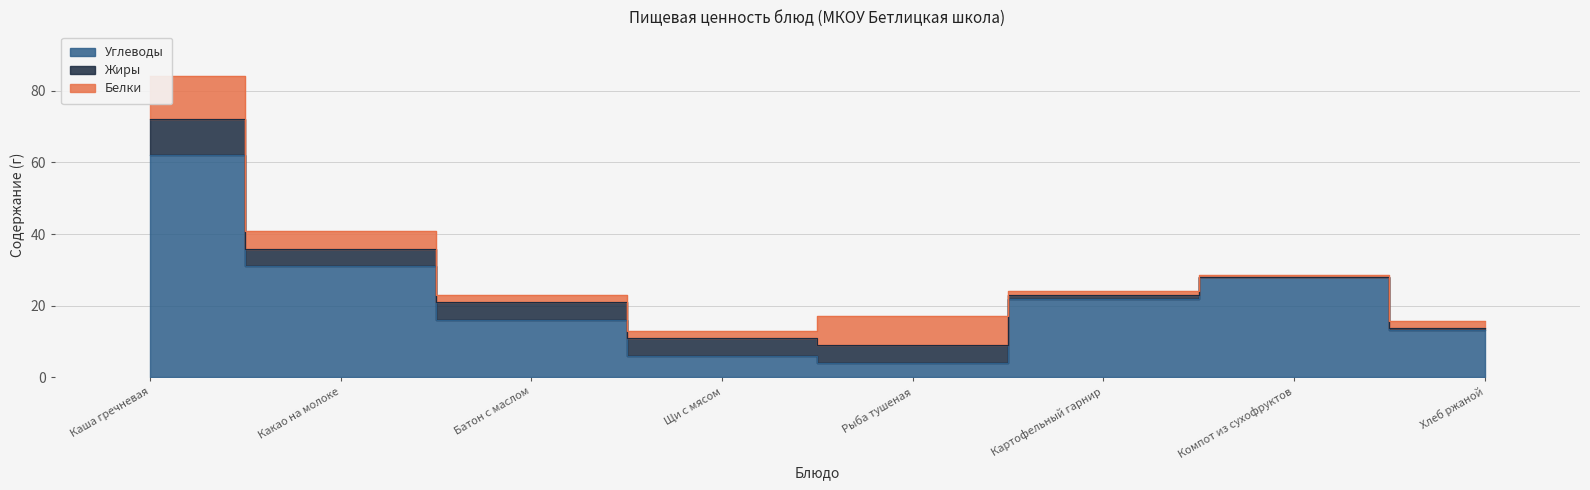

List the series in order of their peak value, lowest first.

Жиры, Белки, Углеводы